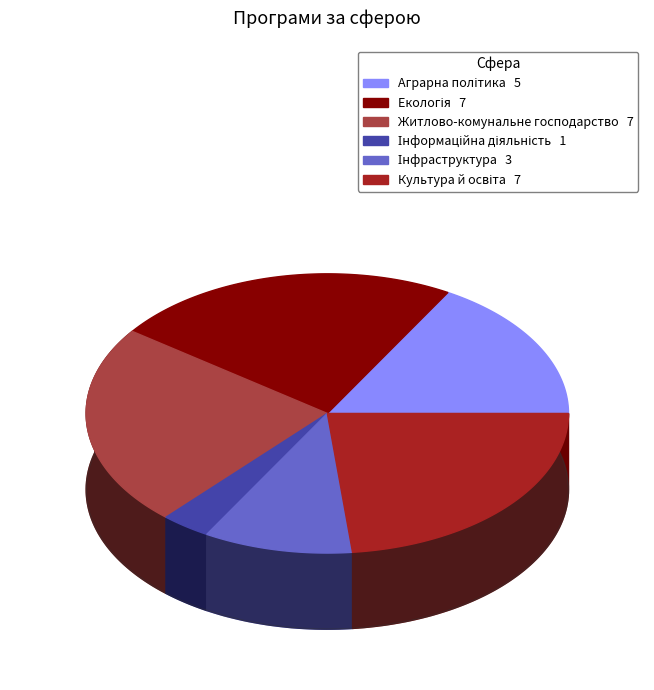

Does any single category account for the majority?

No